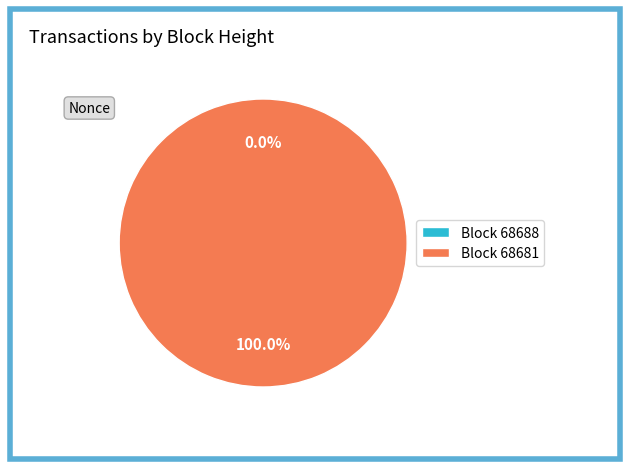

Rank the categories by value from lowest to highest.

68688, 68681